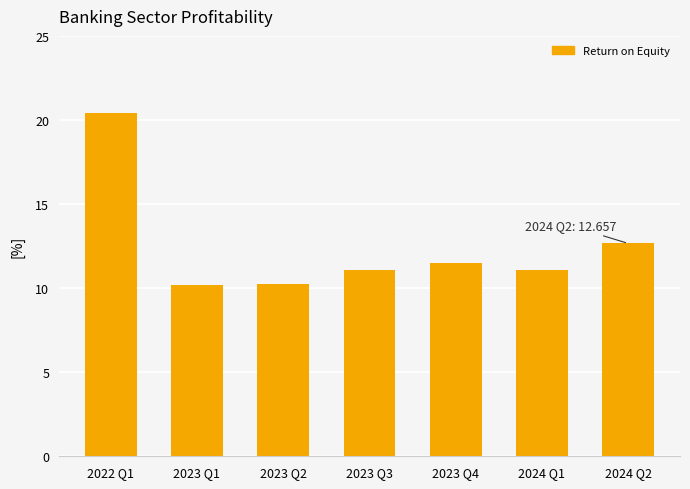

Which label corresponds to the largest value in the chart?

2022 Q1